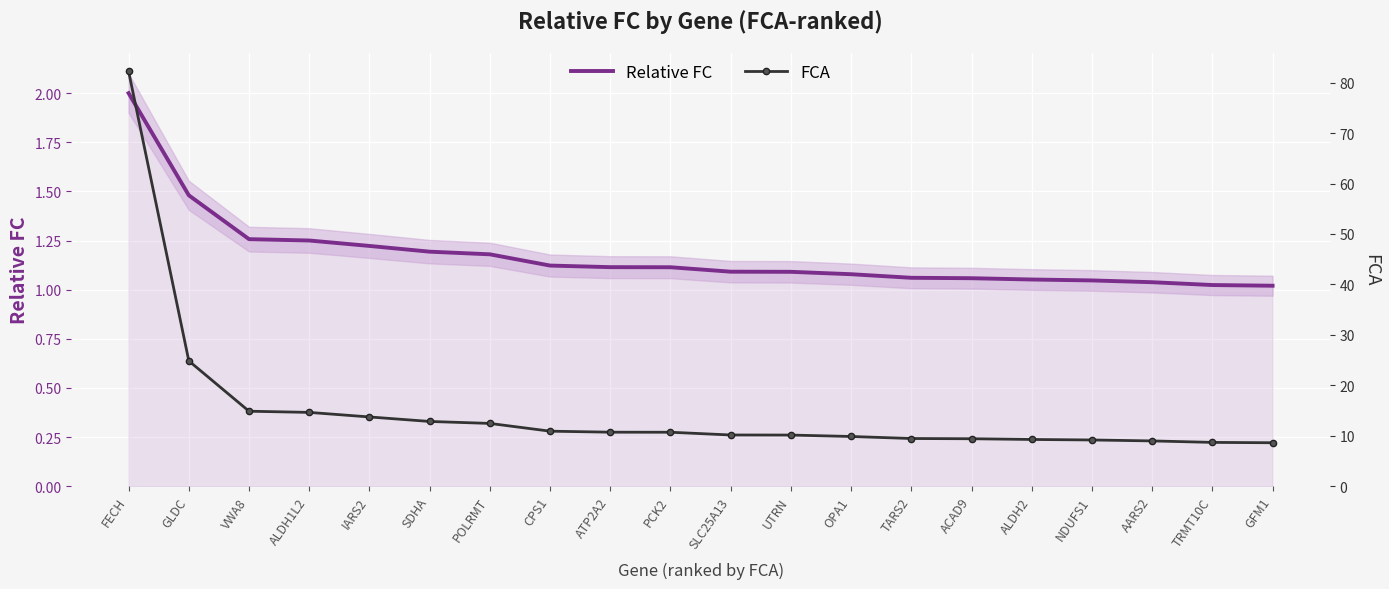

Is it true that Relative FC equals 1.8 at UTRN?

False